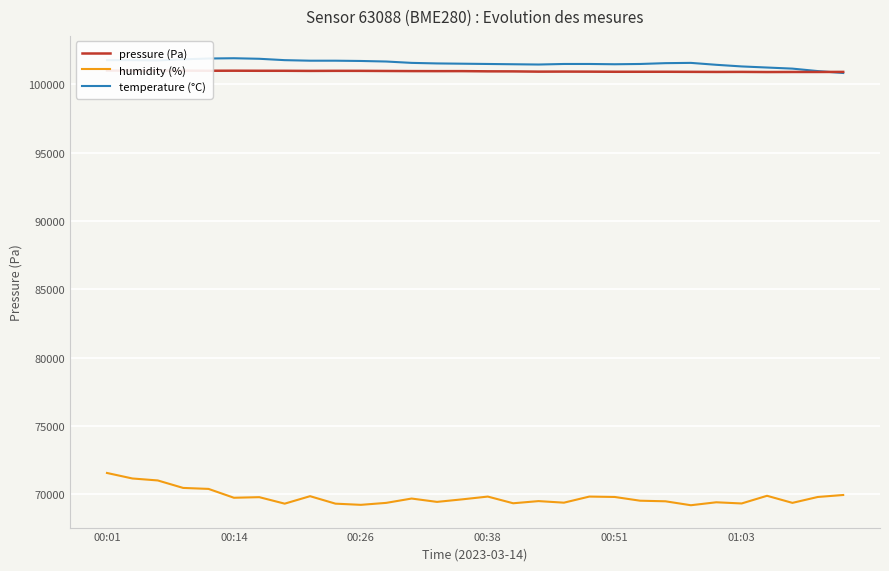

True or false: humidity (%) and temperature (°C) intersect in this chart.

False